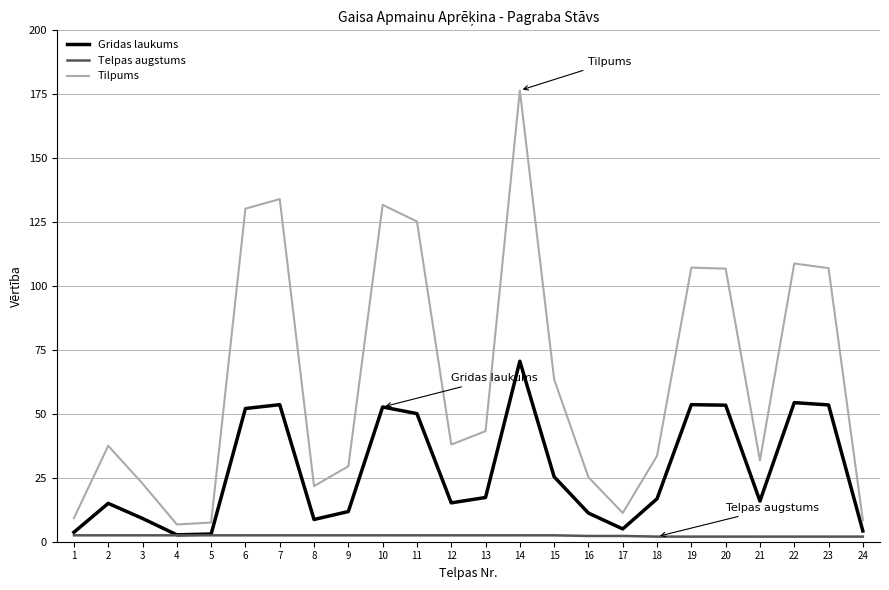

True or false: Tilpums and Gridas laukums intersect in this chart.

False